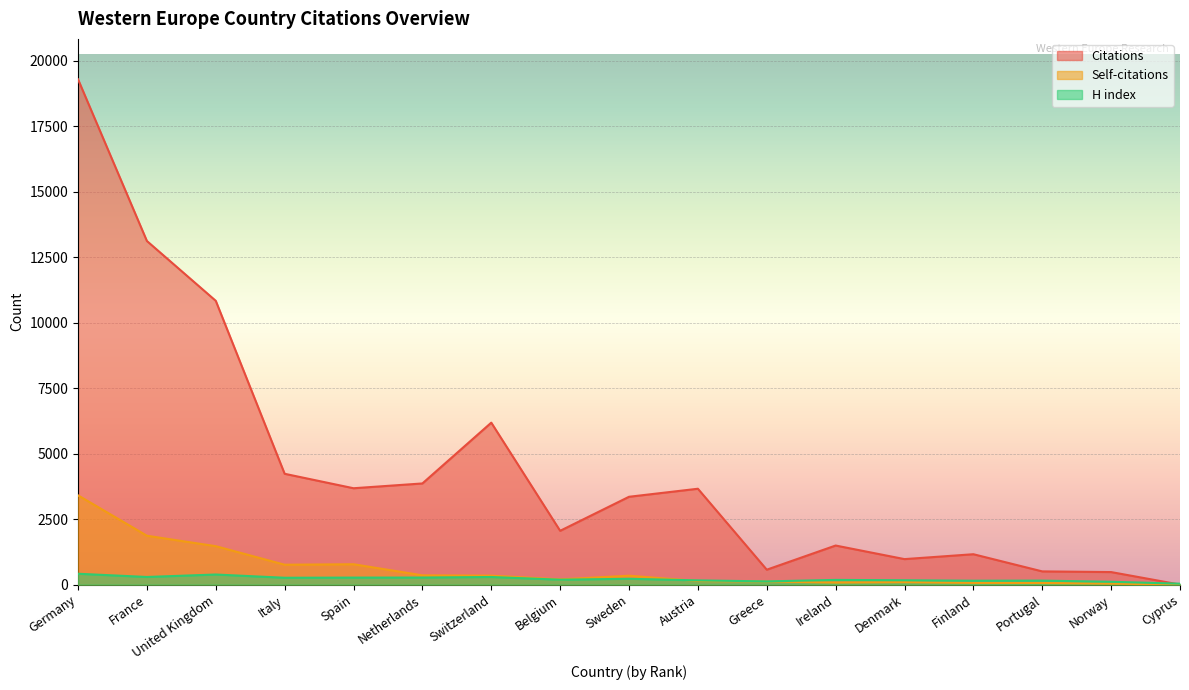

What is the label of the 10th point from the right?

Belgium